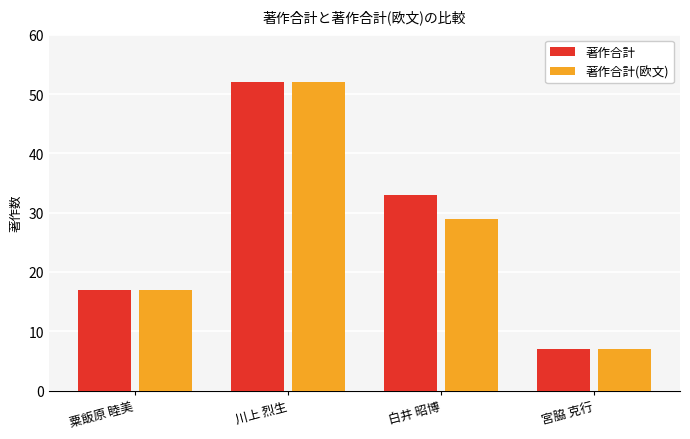

Where is 著作合計(欧文) nearest to the value 29?

白井 昭博